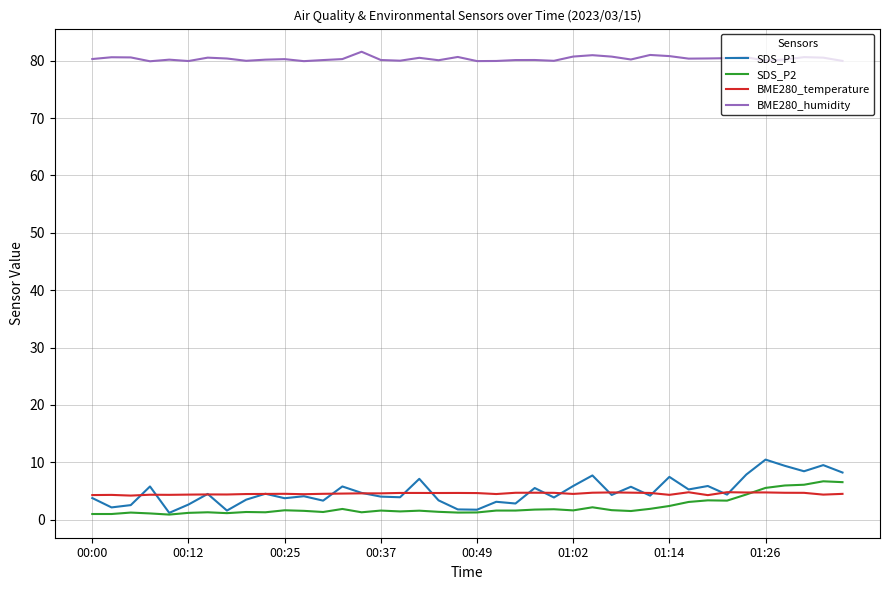

After their last crossing, which series has the higher values: BME280_temperature or SDS_P1?

SDS_P1